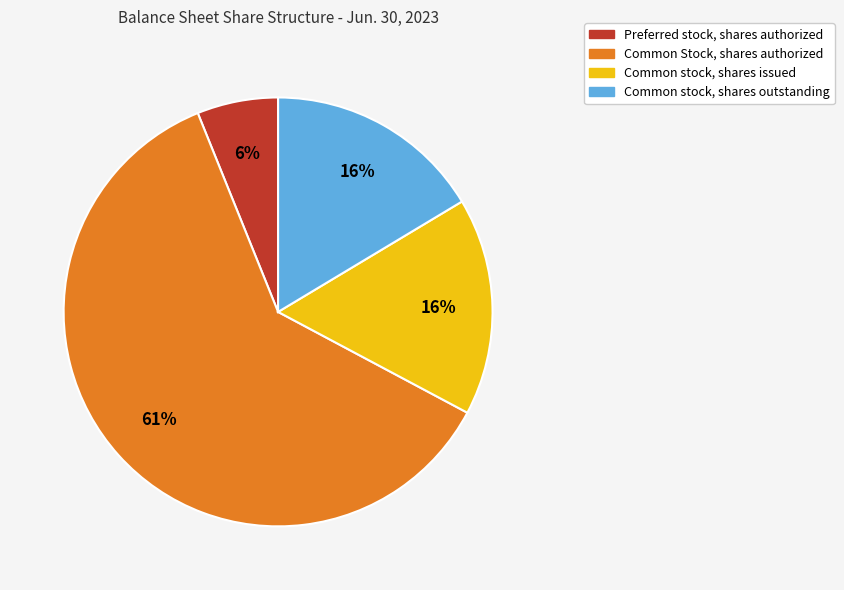

Is the sum of Common Stock, shares authorized and Common stock, shares issued greater than half?

Yes